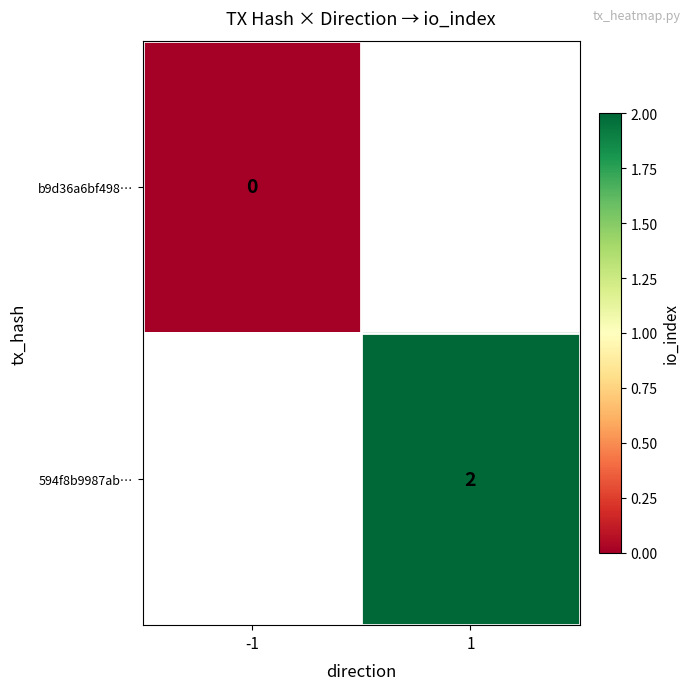

True or false: 594f8b9987ab… has a value of 1 at 1.

False